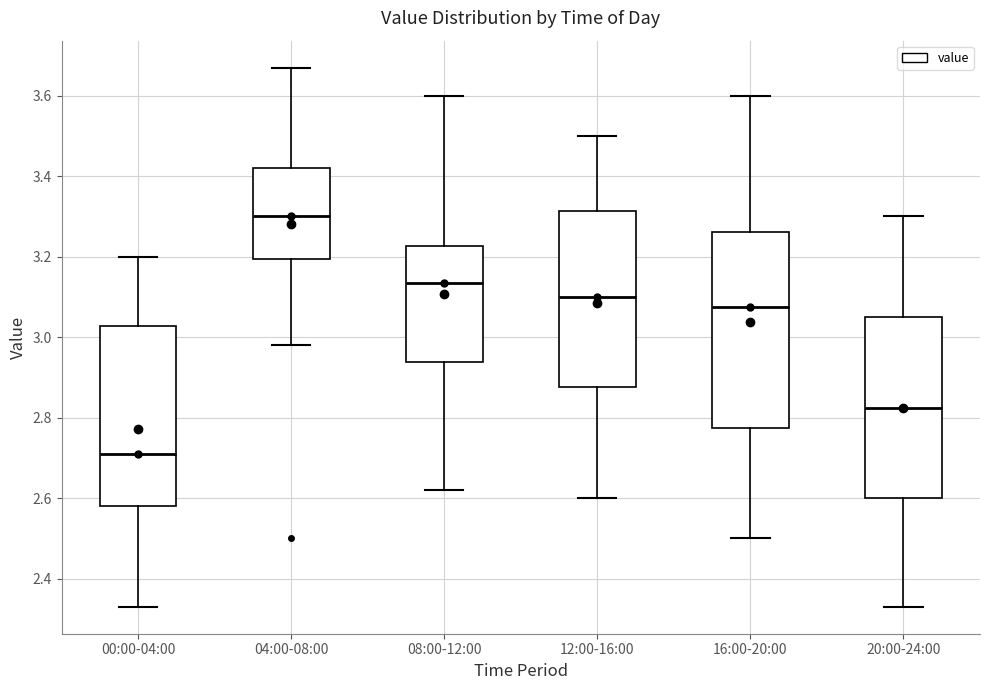

Where does the lower whisker of the box for 04:00-08:00 end on the y-axis? The values are not printed on the chart, so give them approximately, as read against the axis.

2.98